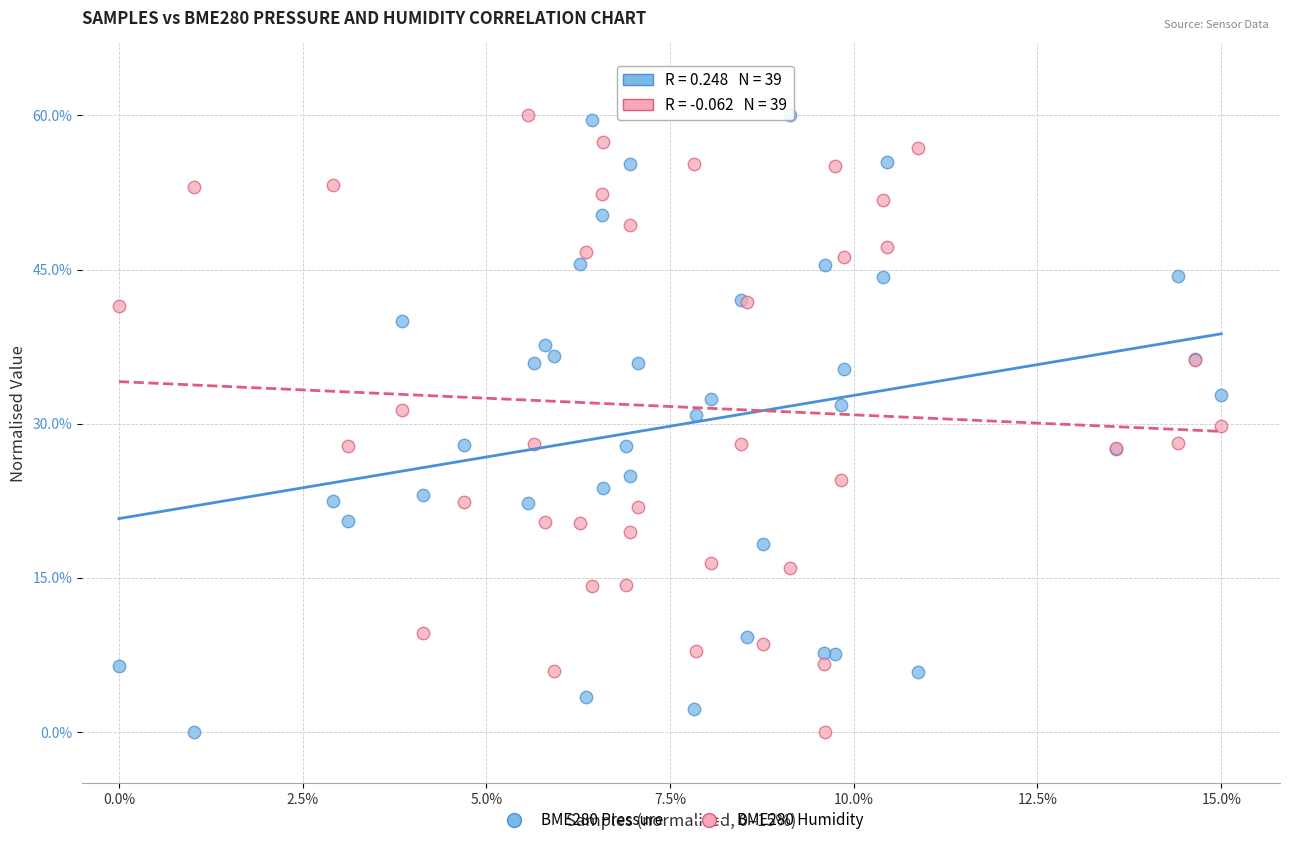

What is the X range (max minus min) for the scatter plot?

15.0